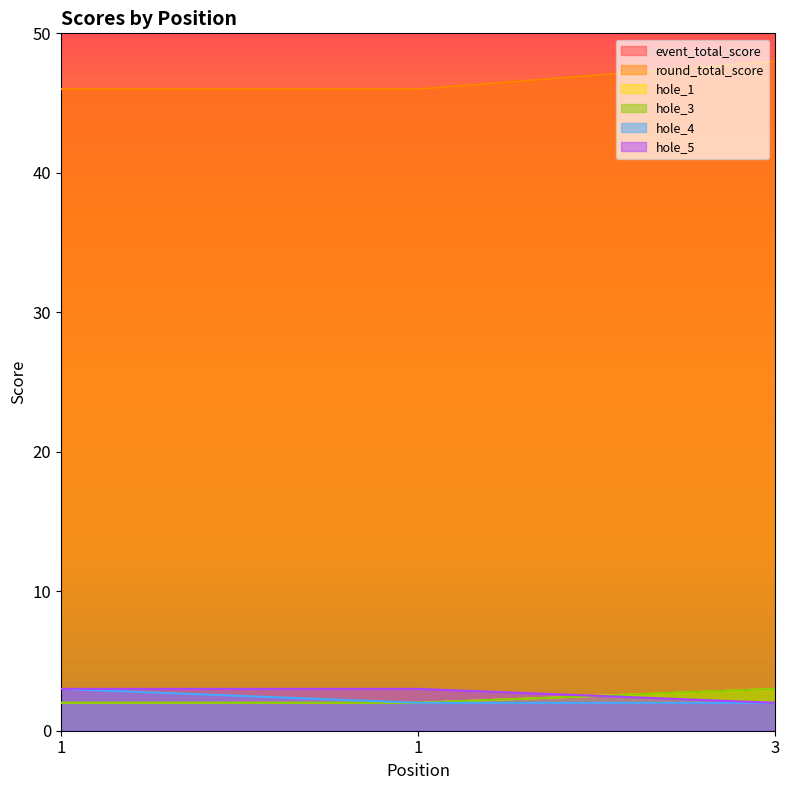

What is the average value of the hole_4 series?

2